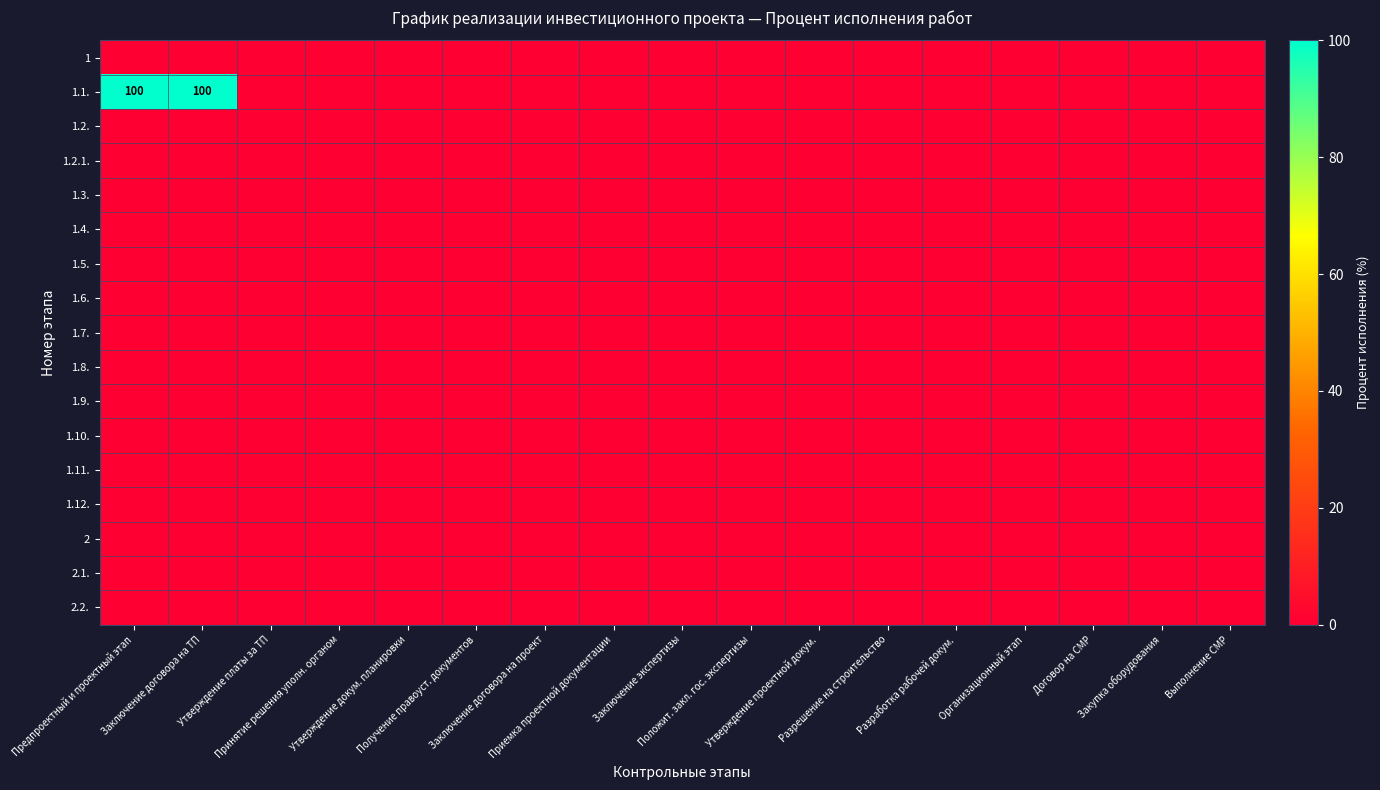

At which category is the sum across all series the highest?

Предпроектный и проектный этап